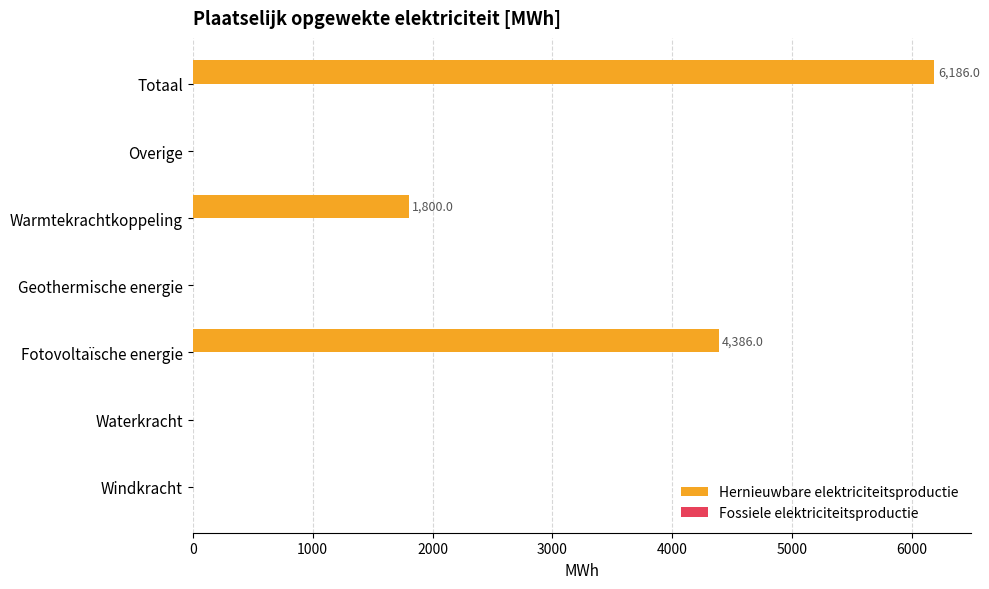

What is the ratio of the value at Fotovoltaïsche energie to the value at Totaal?

0.7